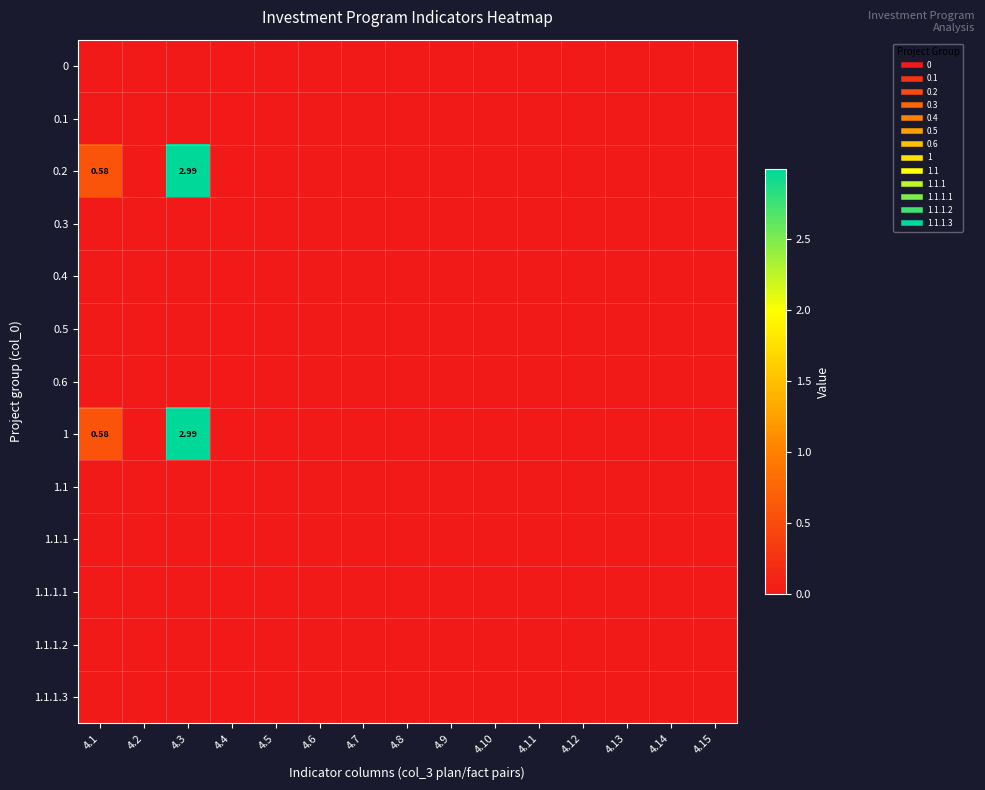

At which category is the sum across all series the highest?

4.3